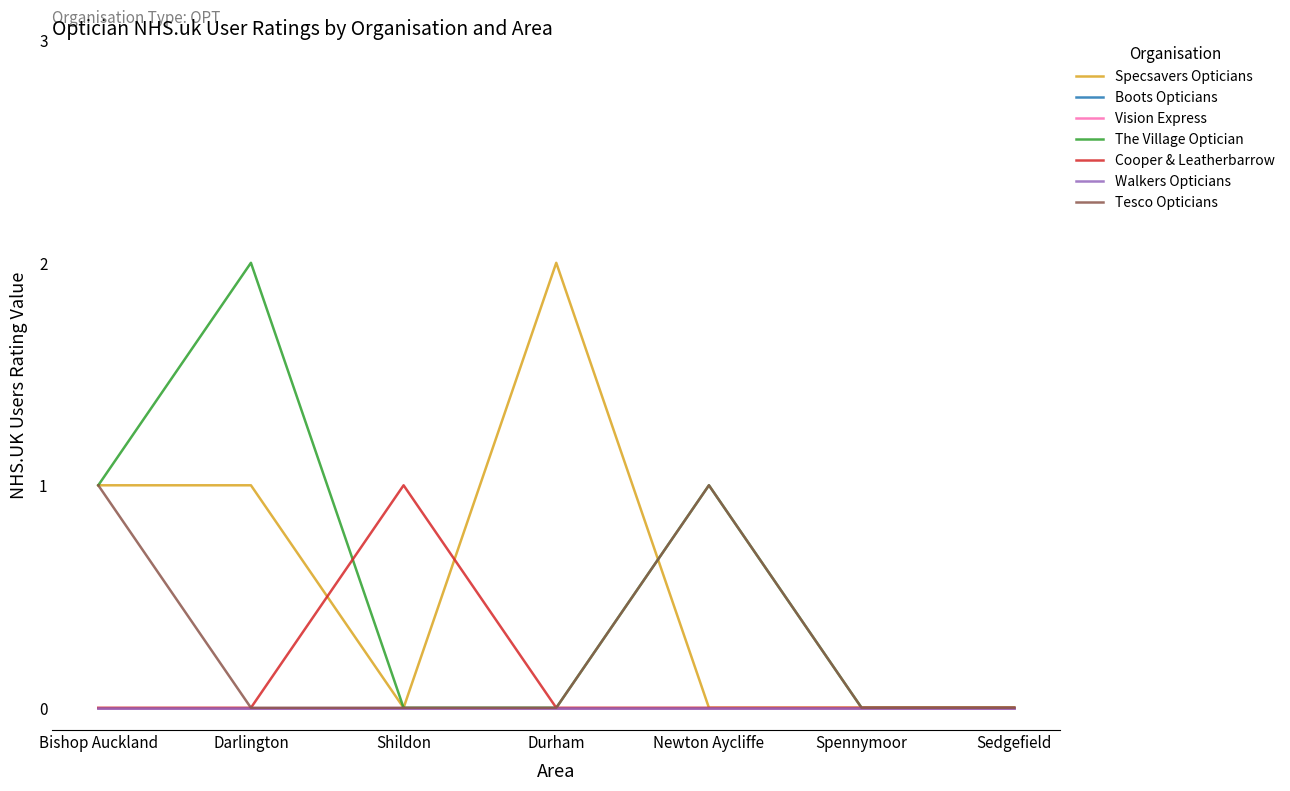

Is this an area chart (filled region under the line)?

No